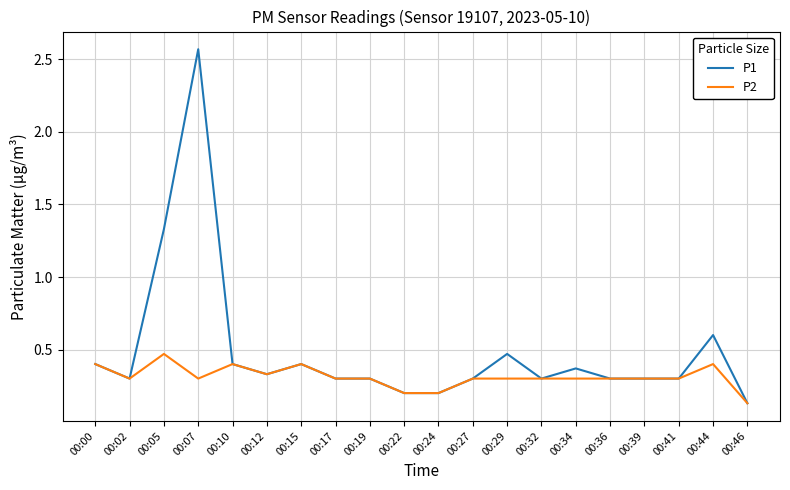

At which label does P2 reach its peak?

00:05